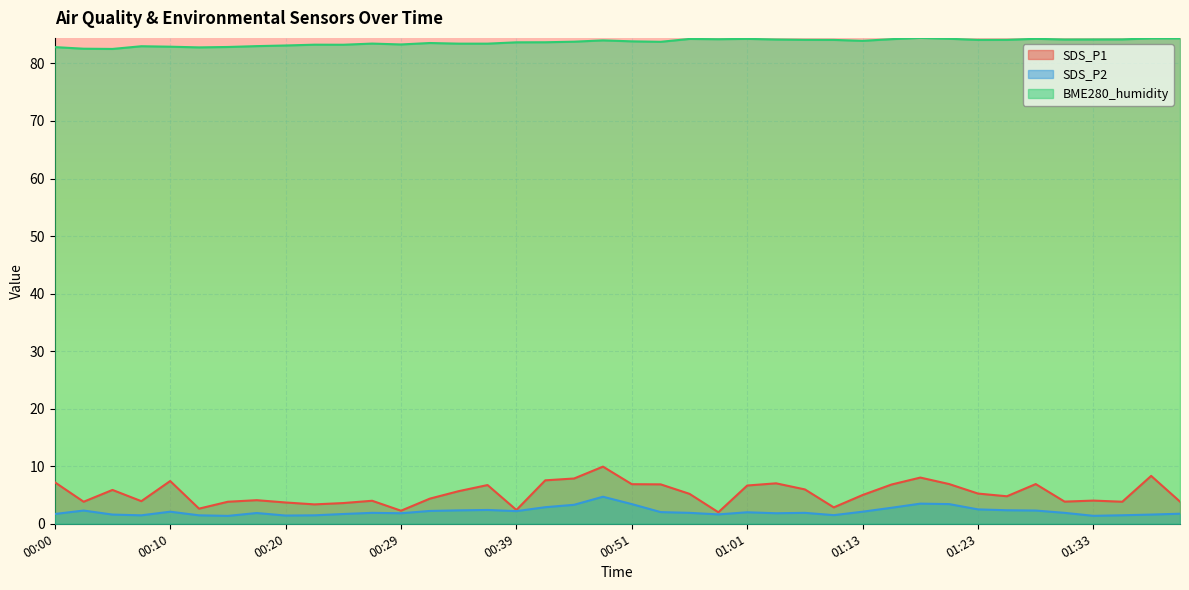

What is the difference between the second highest and minimum values in the BME280_humidity series?

1.8